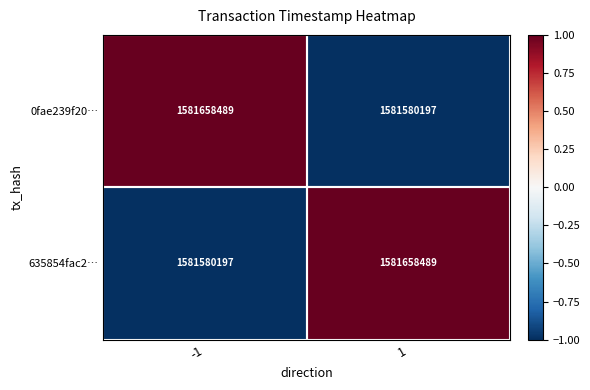

What is the greatest value displayed?

1581658489